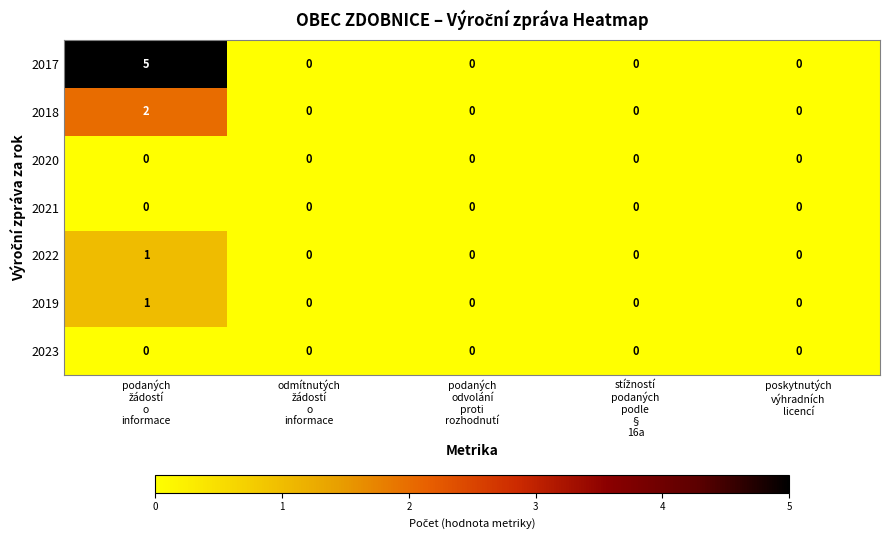

What is the maximum value shown in the chart?

5